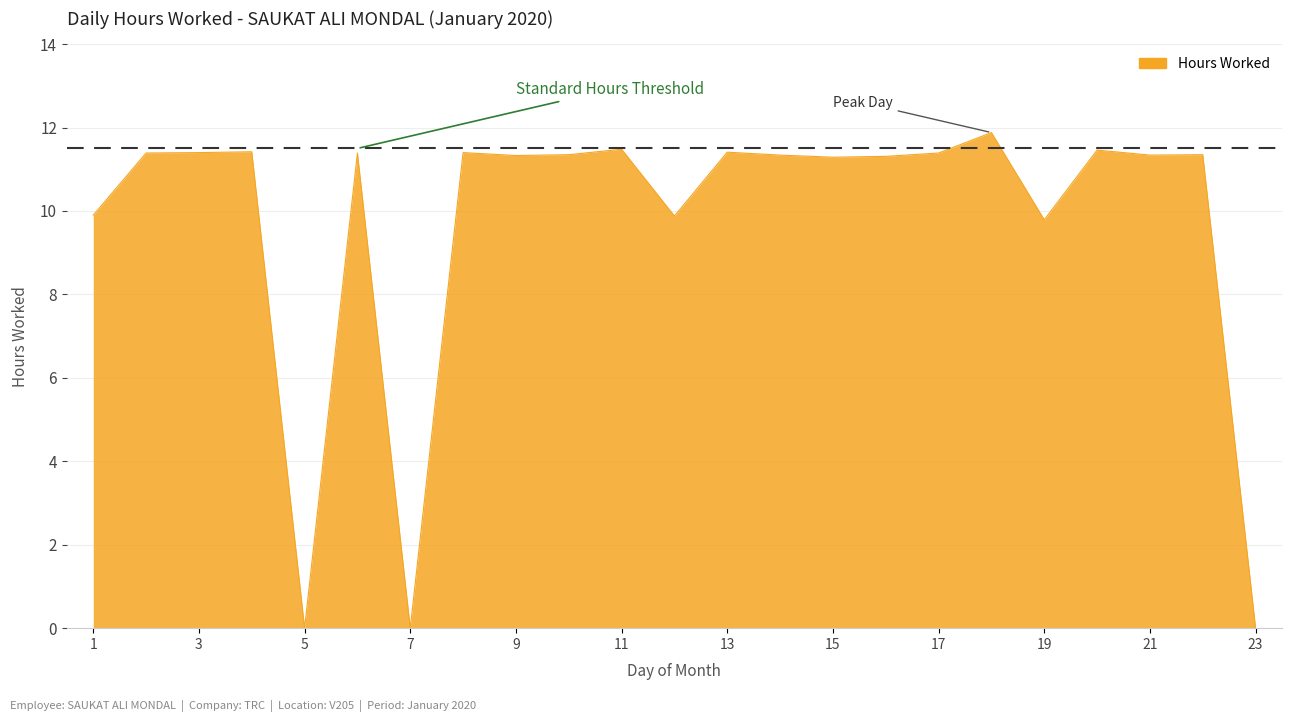

What is the sum of all values?

223.5